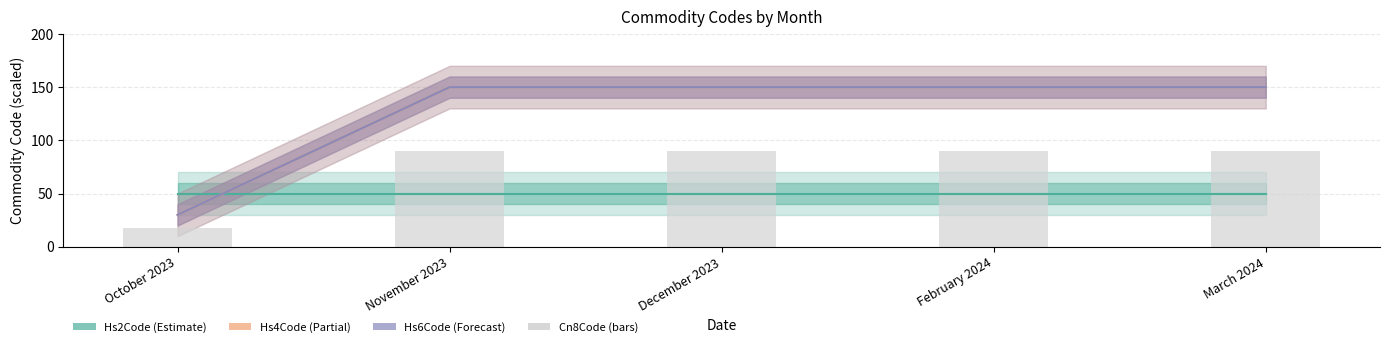

At which label is Hs6Code (Forecast) closest to 90?

October 2023